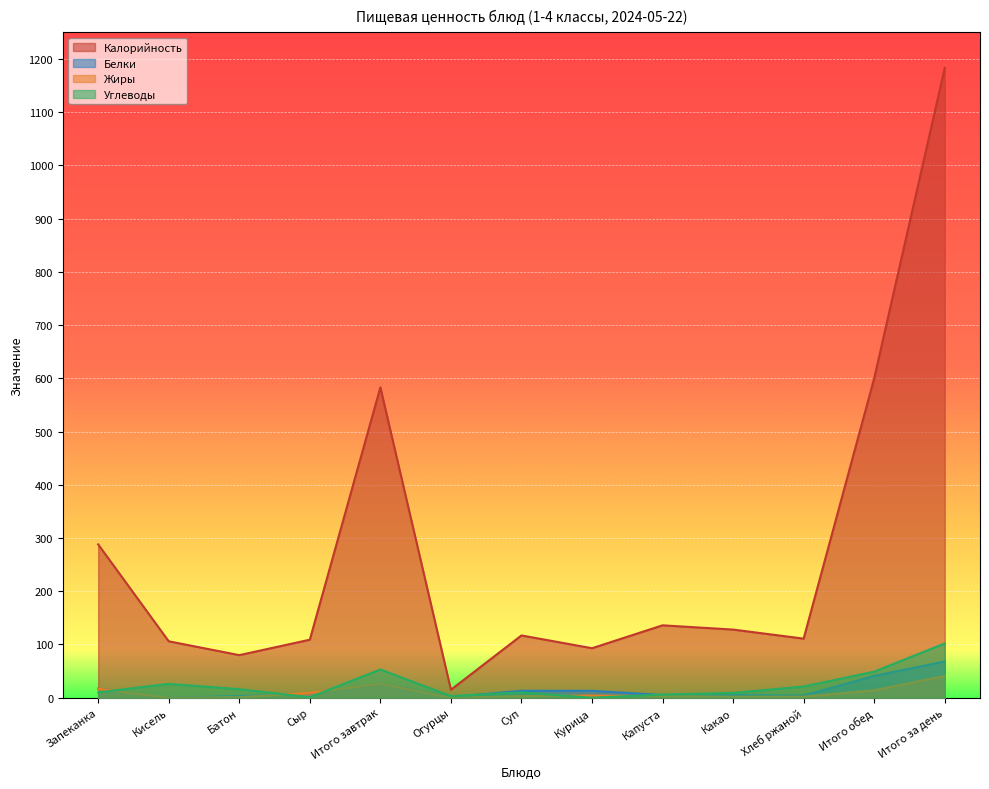

How many data points in Жиры are above 3?

6